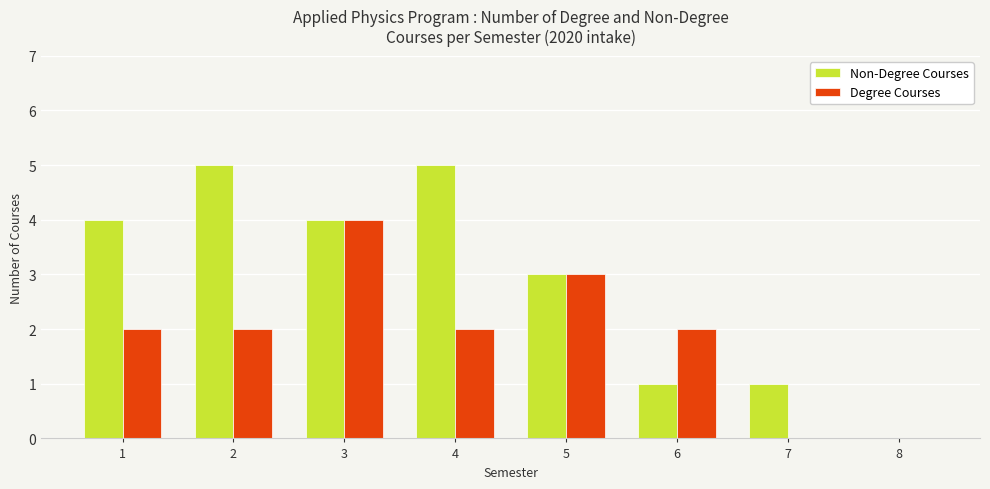

What is the sum of all Non-Degree Courses values?

23